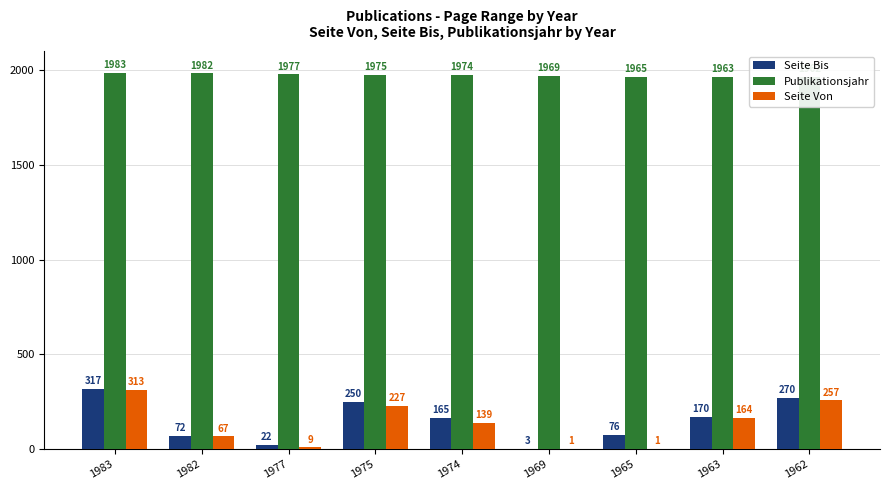

Which series changed the most between 1977 and 1963?

Seite Von